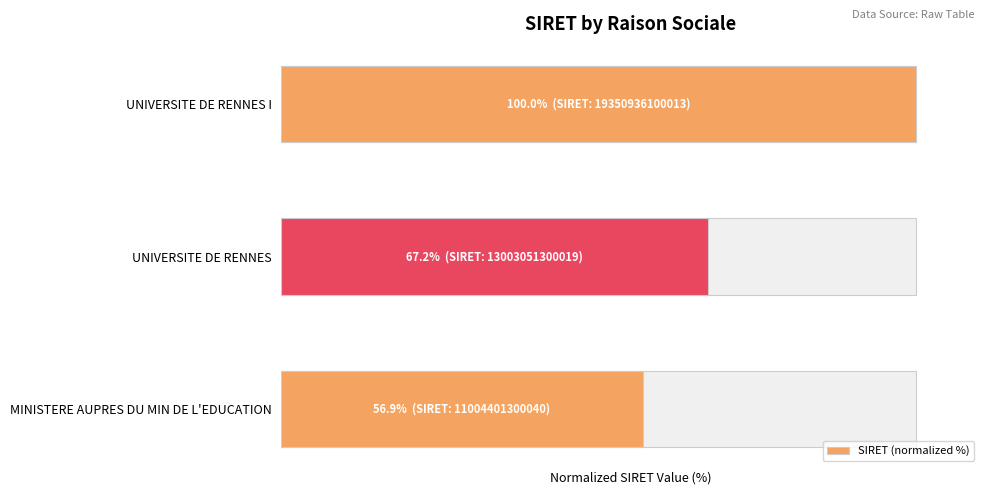

Reading left to right, transcribe all the data shown in this chart.

56.9	67.2	100.0